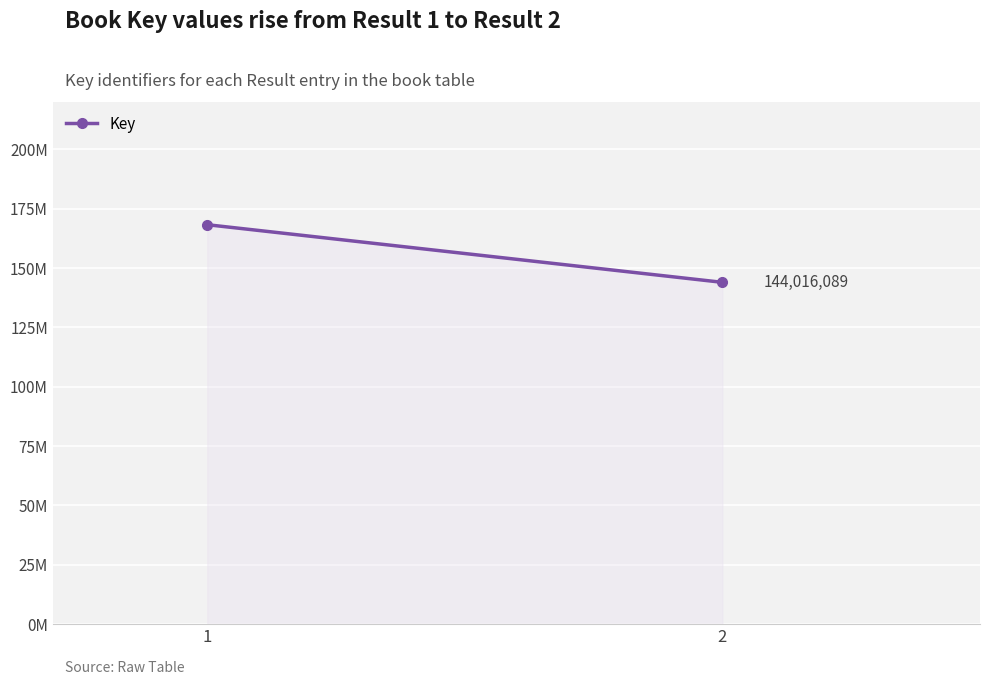

What is the ratio of the value at 1 to the value at 2?

1.2